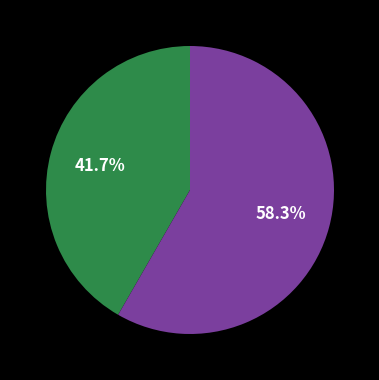

To the nearest percent, what is the difference between the largest and smallest slice percentages?

17%